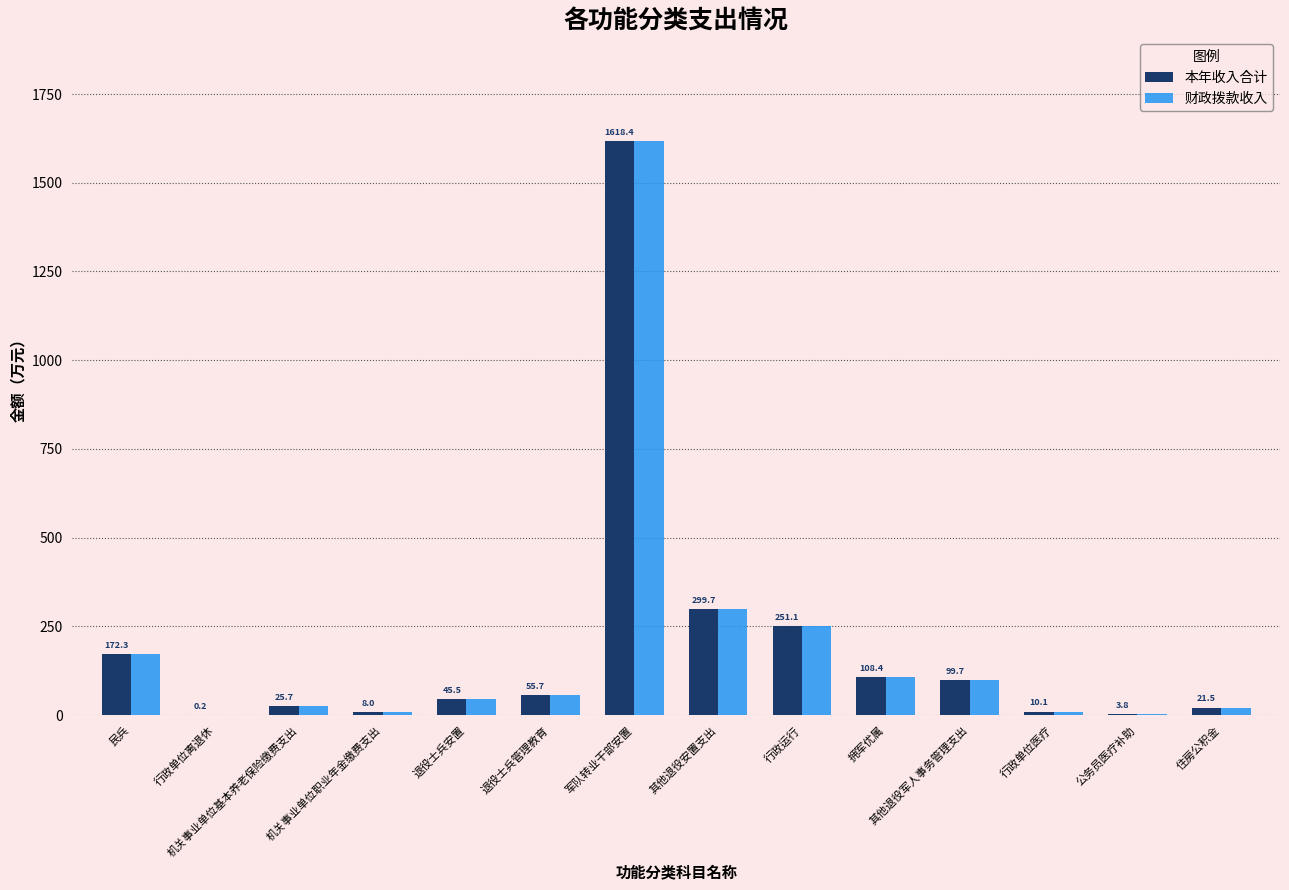

At which label does 财政拨款收入 reach its peak?

军队转业干部安置